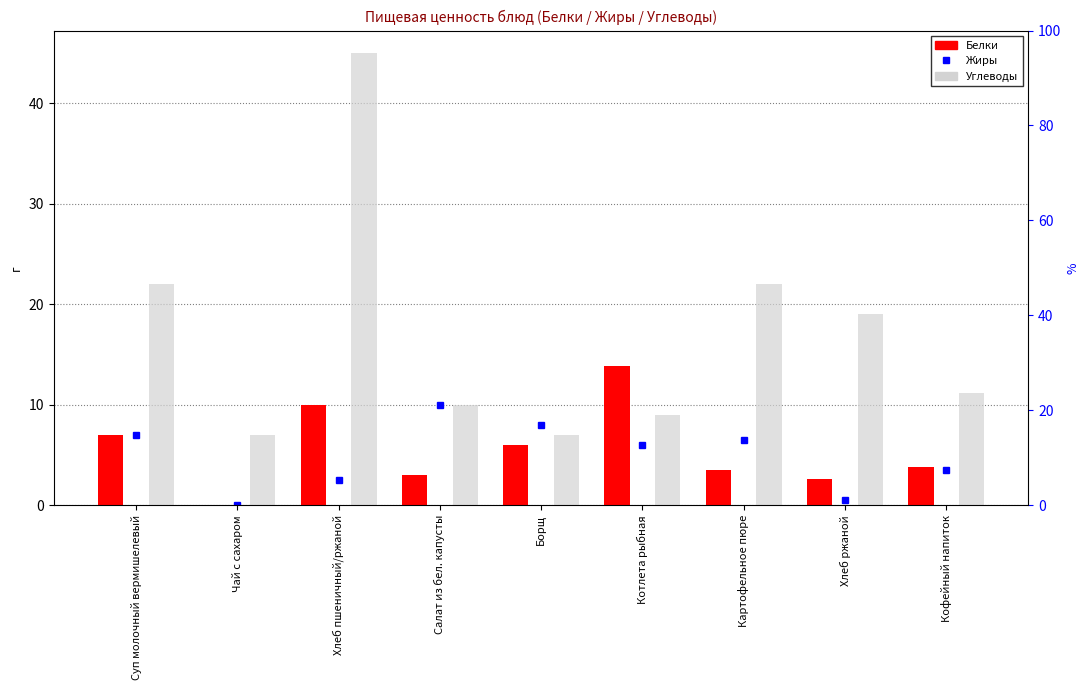

What is the value of the Белки bar at the 5th from the left?

6.0